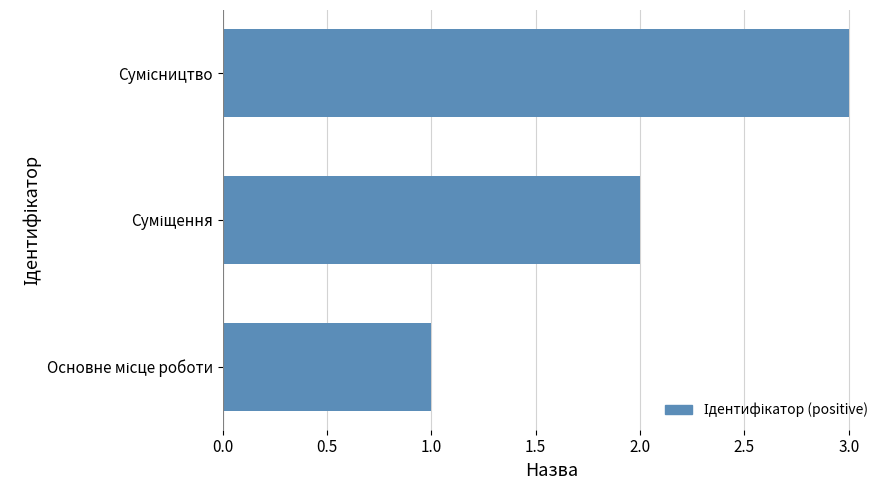

What is the sum of all values?

6